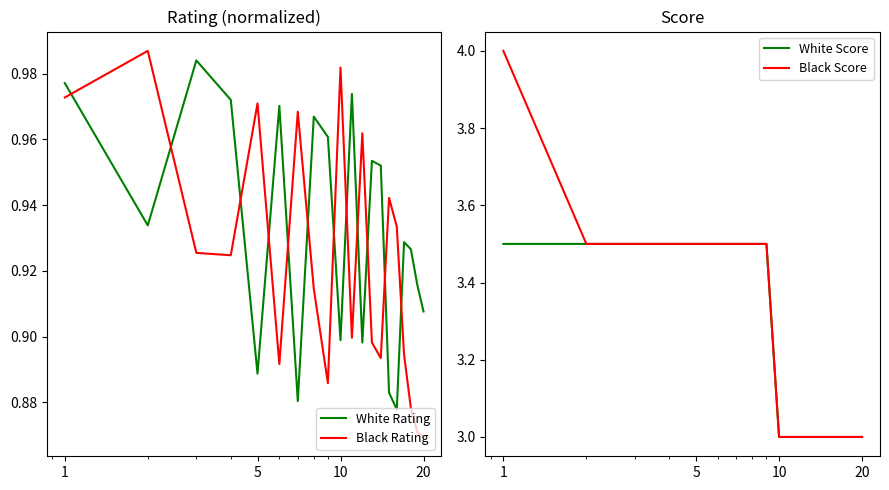

How many categories are shown in the chart?

20